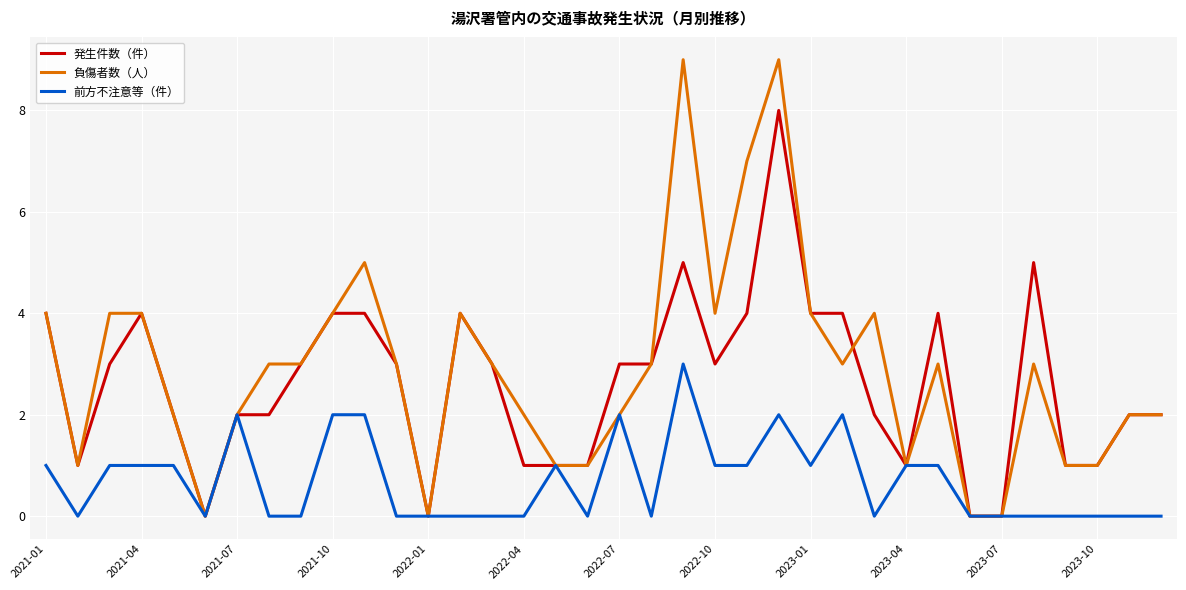

Which series has the widest spread of values?

負傷者数（人）